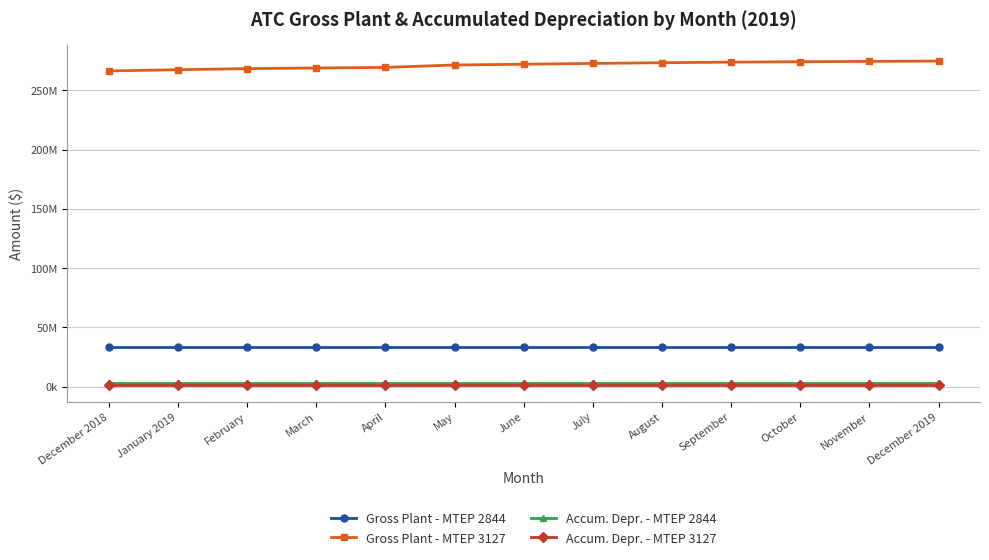

What is the label of the 8th point from the right?

May